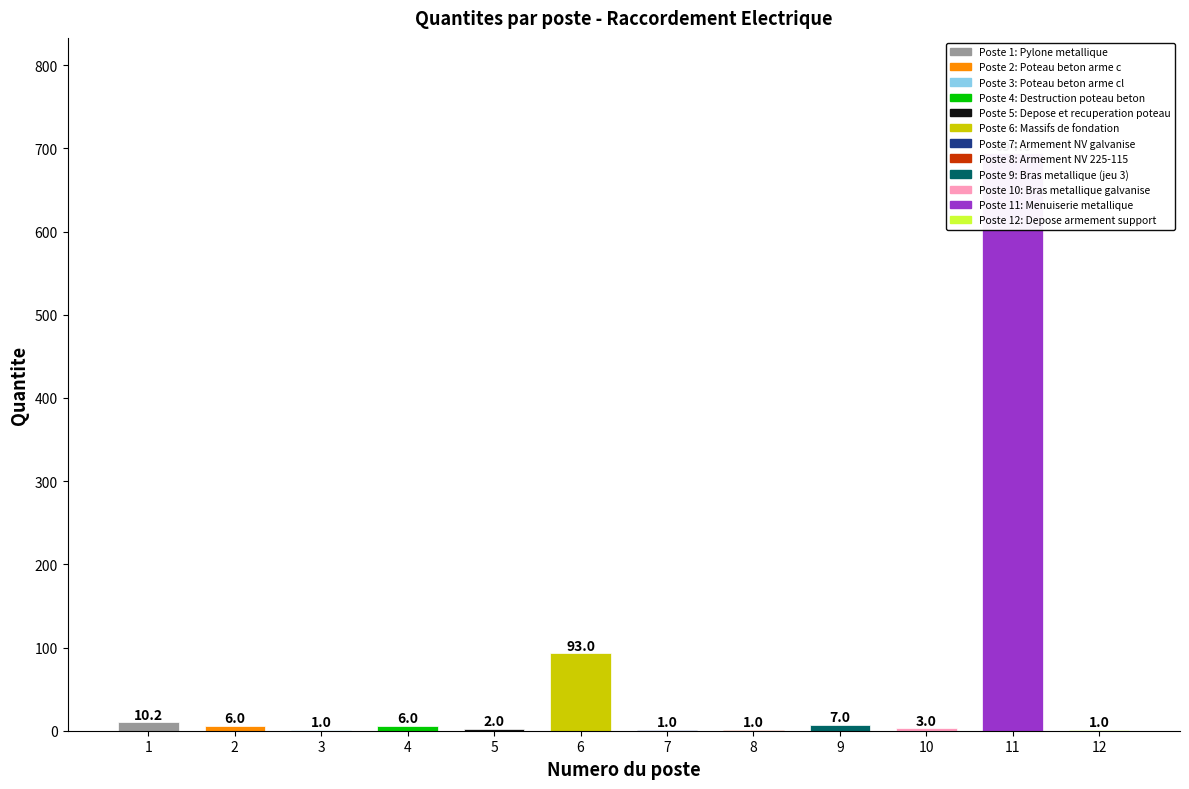

Rank the categories by value from lowest to highest.

3, 7, 8, 12, 5, 10, 2, 4, 9, 1, 6, 11